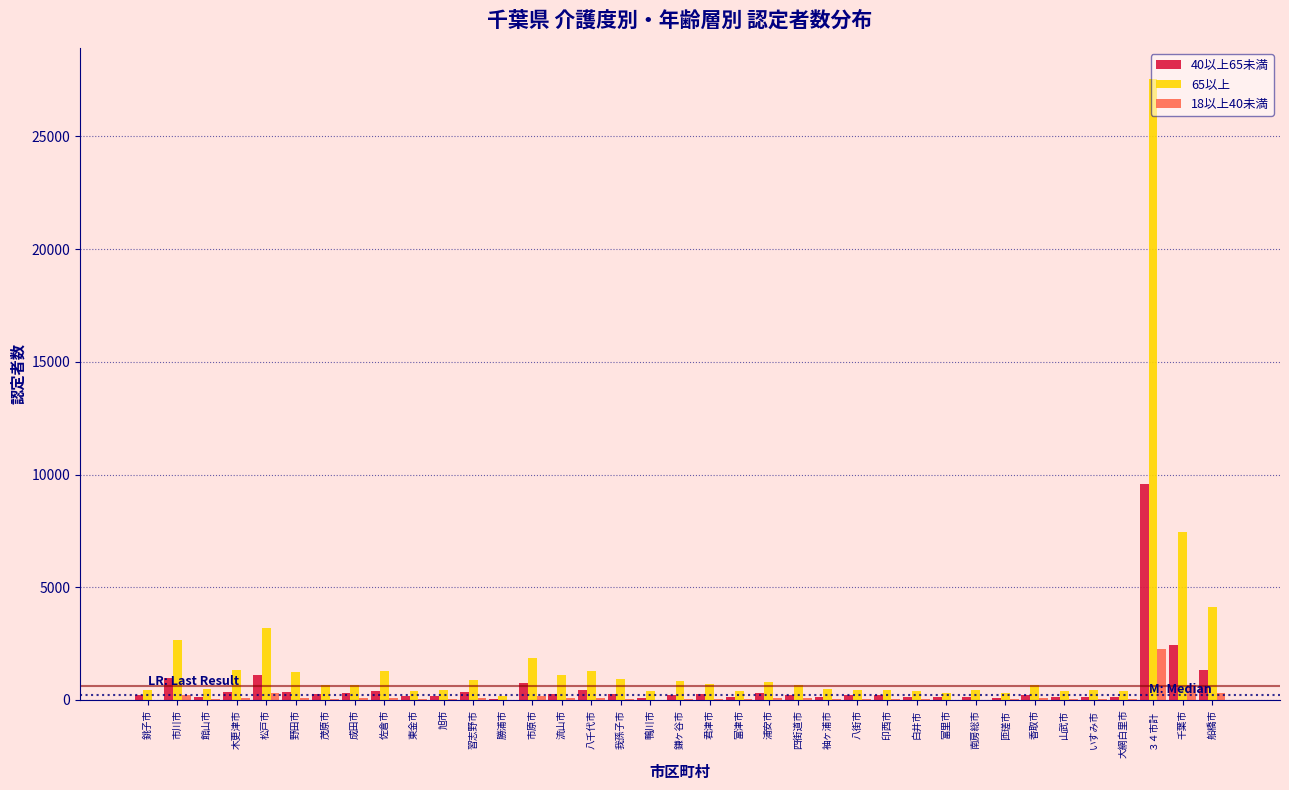

What is the total value across all series at 千葉市?

10573